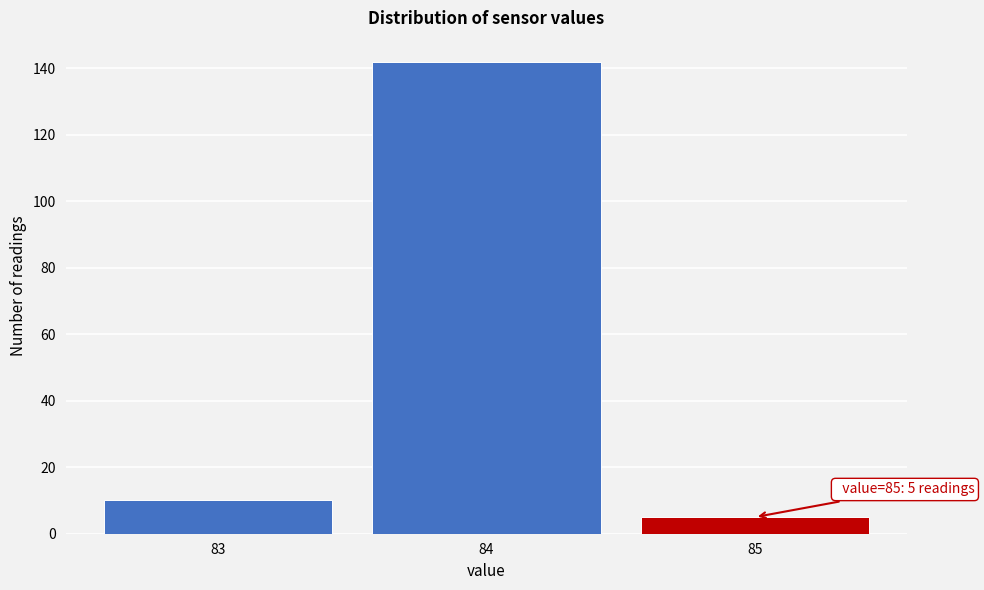

Over which range of the x-axis is the bar tallest?

83.5 to 84.5